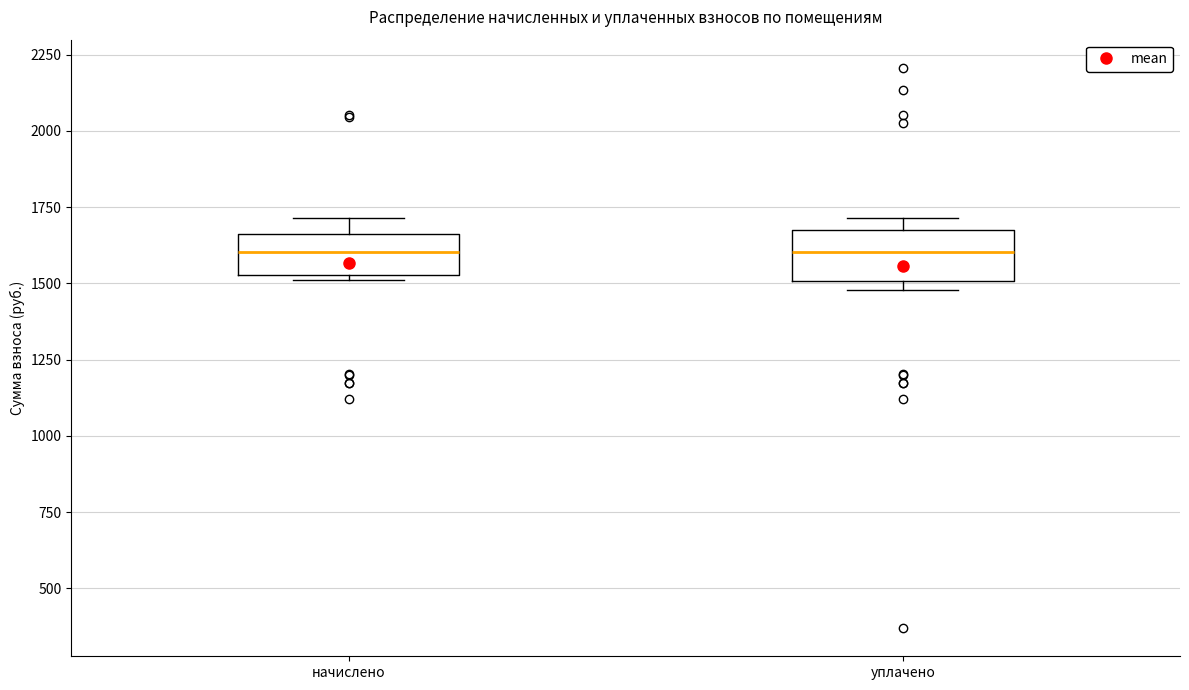

Reading left to right, transcribe this box plot: for each box, give where its median line is, the range the box spans, and where its two whiskers end, as read against the y-axis. The values are not printed on the chart, so give them approximately, as read against the axis.

начислено: median 1600, box 1550 to 1650, whiskers 1500 to 1700
уплачено: median 1600, box 1500 to 1650, whiskers 1500 (just below the box's lower edge) to 1700